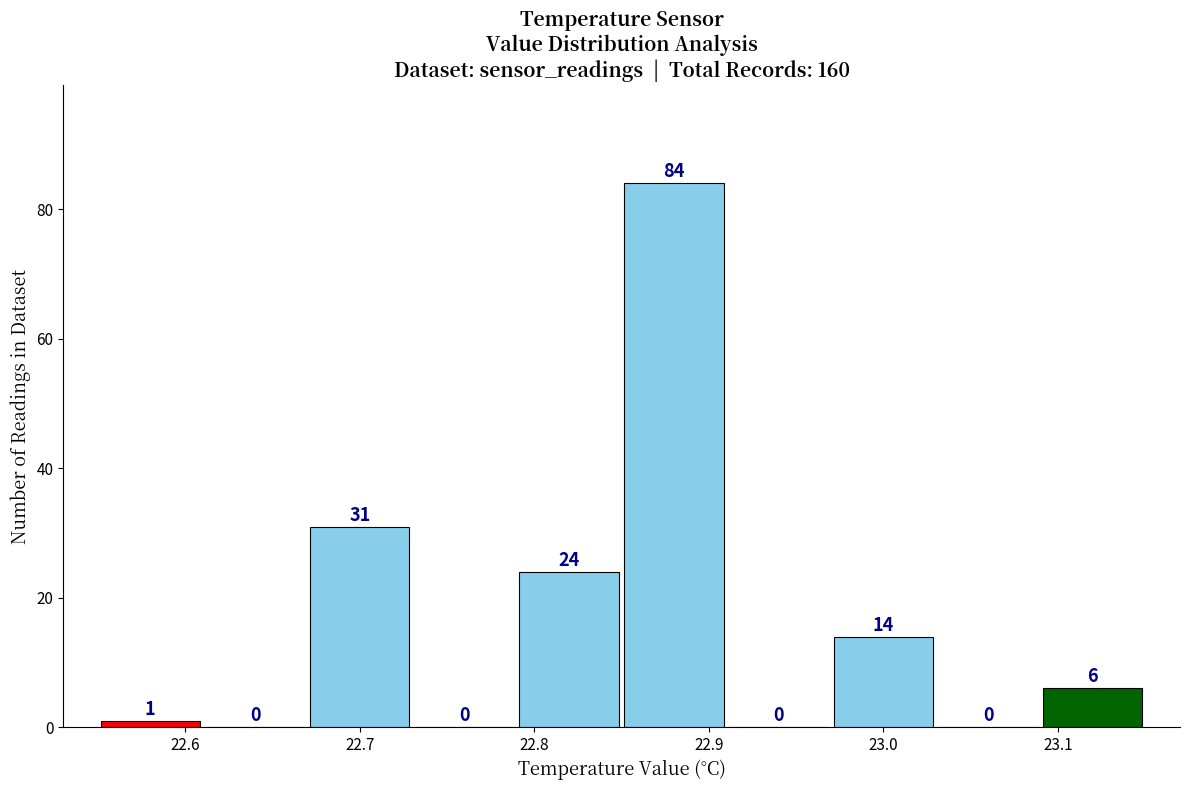

Which range on the x-axis has the tallest bar?

22.85 to 22.91